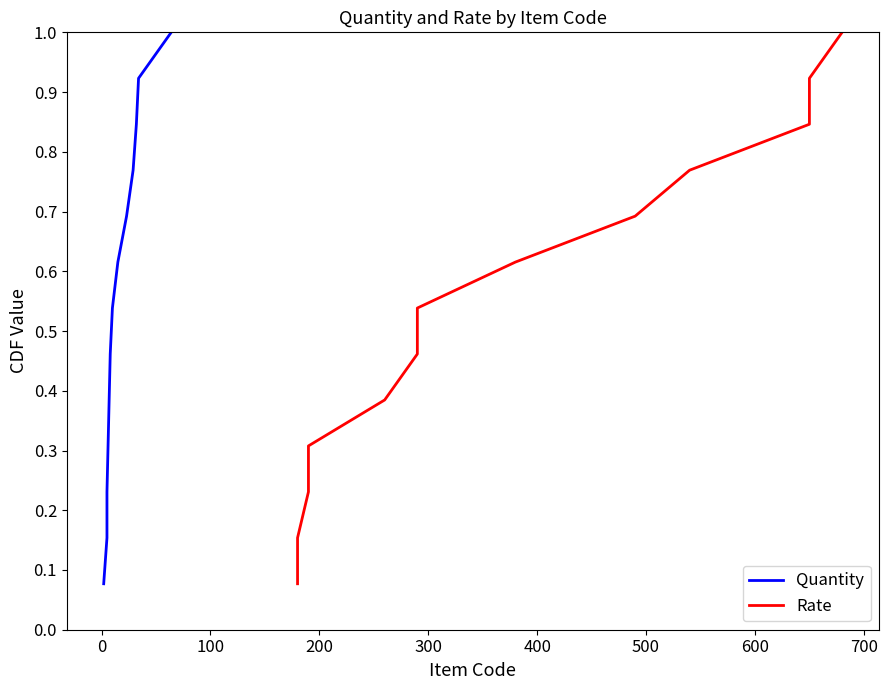

True or false: Quantity has more than 2 points higher than both neighbors.

False